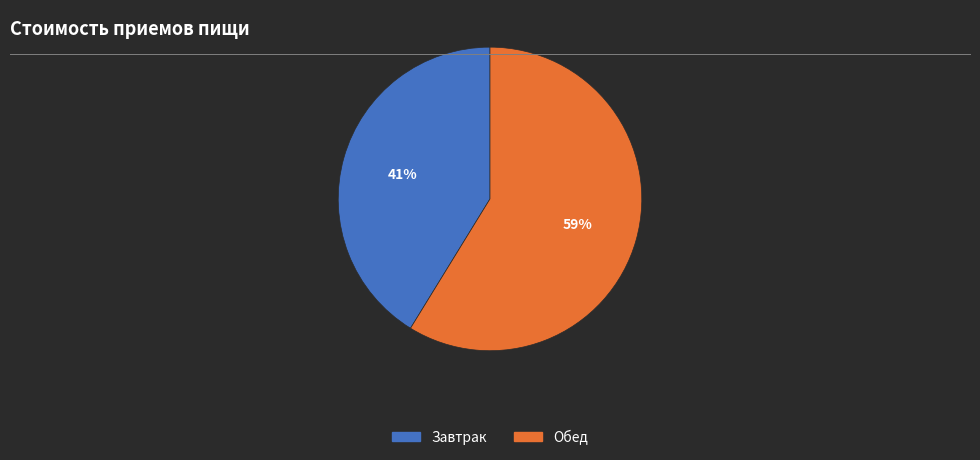

Which category has the biggest portion of the pie?

Обед